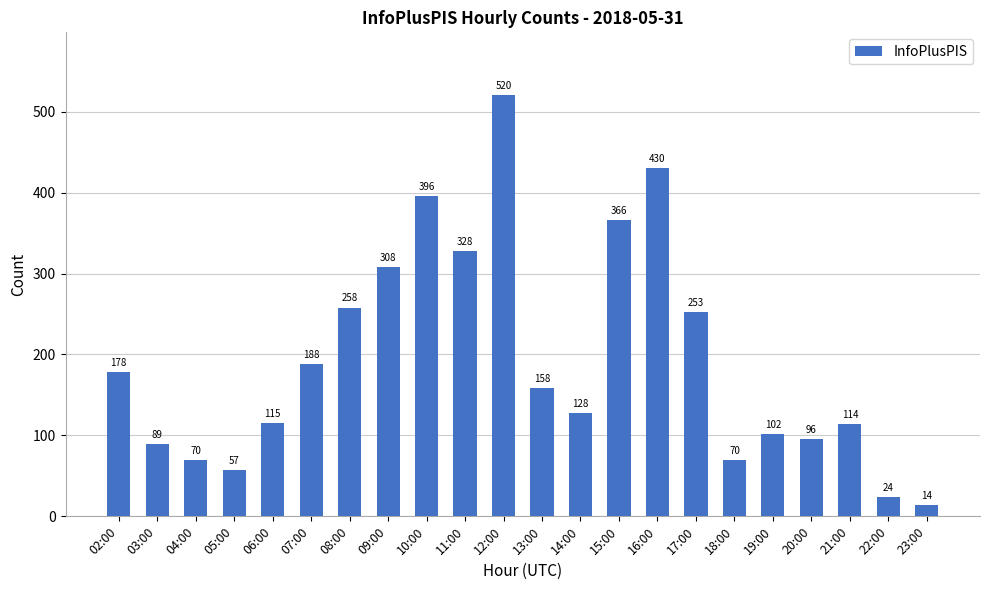

What is the minimum value shown in the chart?

14